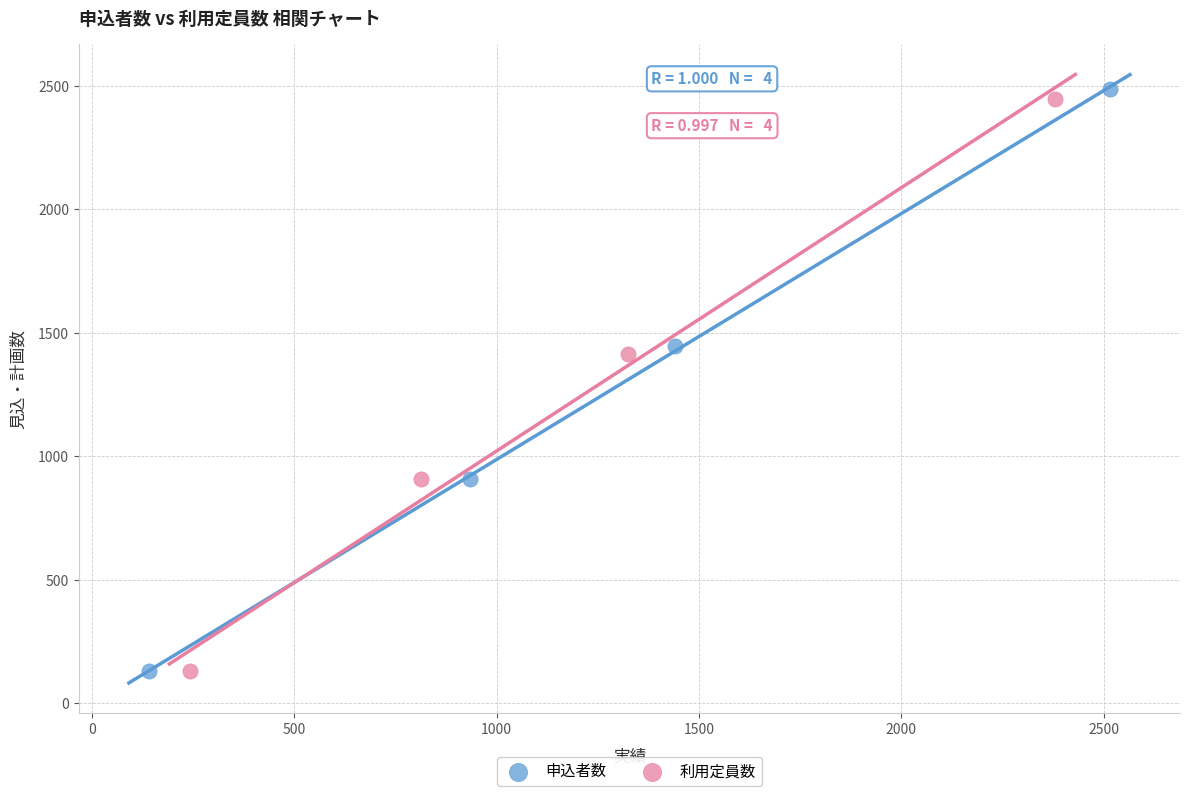

Which series has the largest Y range (max minus min)?

申込者数